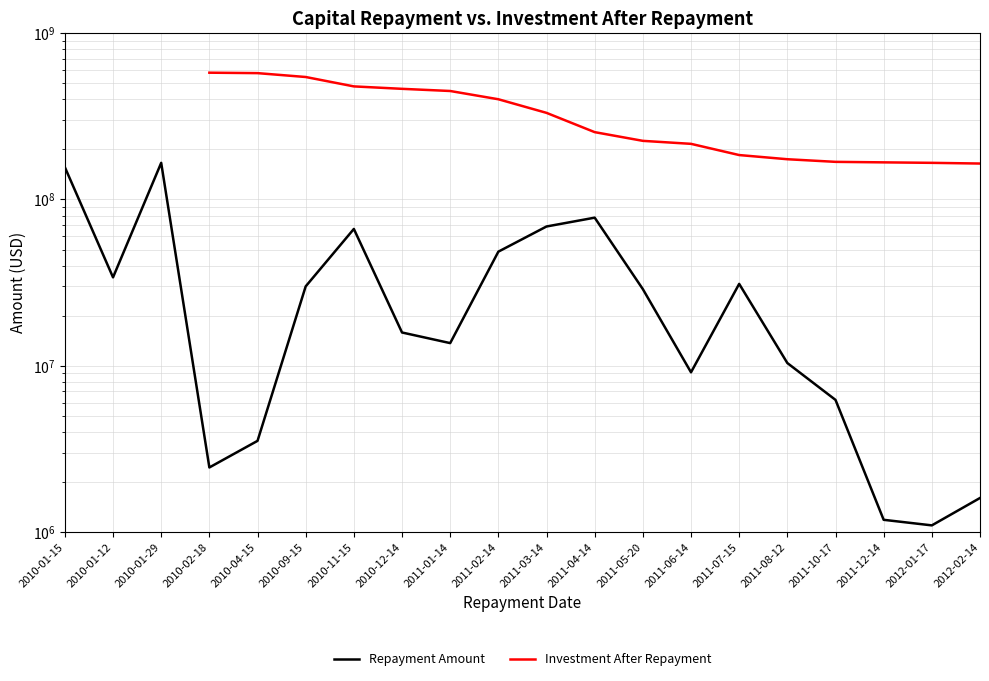

What is the total value across all series at 2011-08-12?

184916191.5